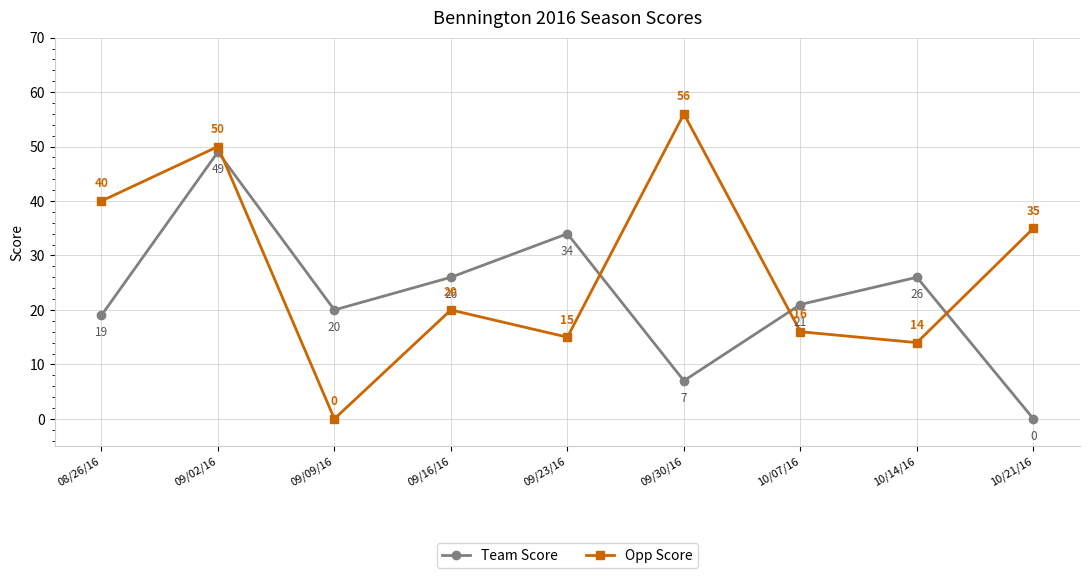

Which series has the largest total across all categories?

Opp Score